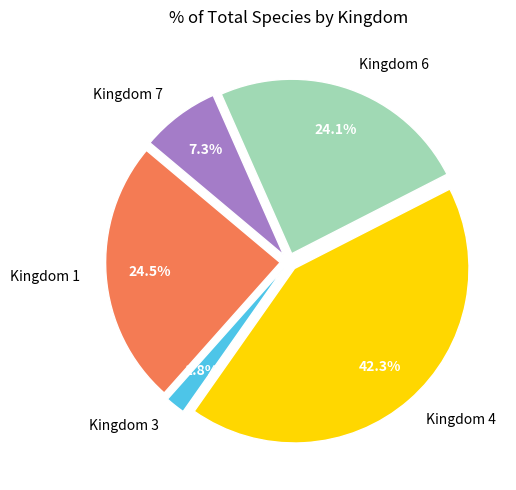

What is the total percentage of Kingdom 4 and Kingdom 1?

66.8%